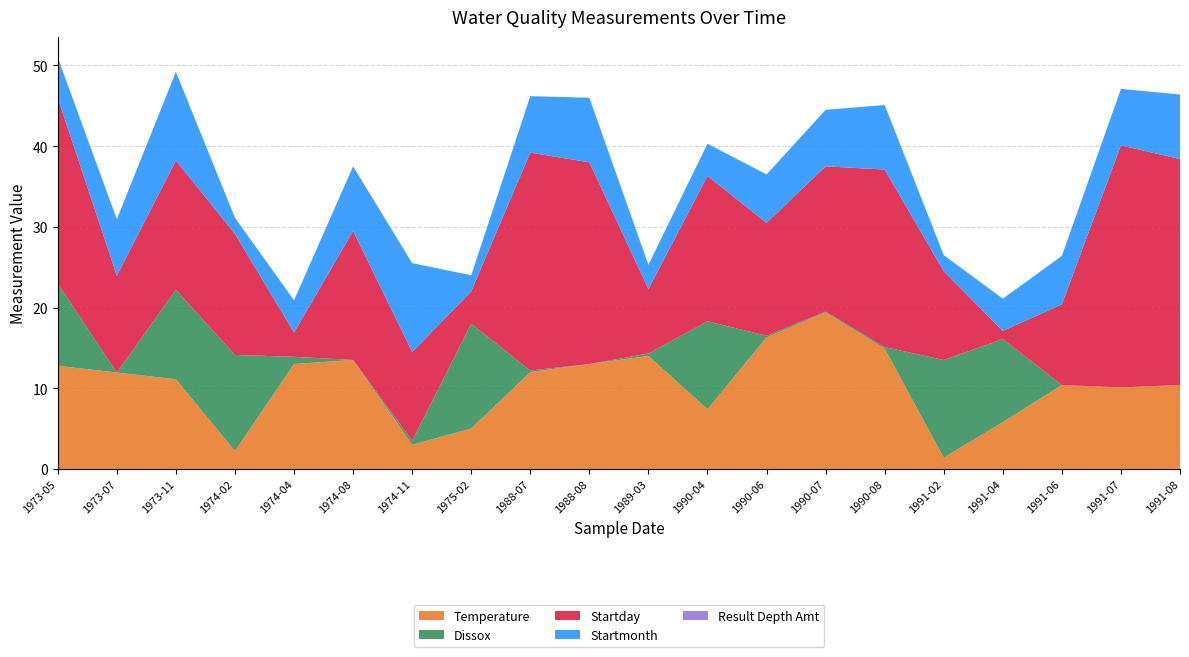

Reading right to left, transcribe all the data shown in this chart.

Temperature: 1991-08=10.4	1991-07=10.1	1991-06=10.4	1991-04=5.8	1991-02=1.4	1990-08=14.9	1990-07=19.4	1990-06=16.3	1990-04=7.4	1989-03=14.0	1988-08=13.0	1988-07=12.0	1975-02=5.0	1974-11=3.0	1974-08=13.5	1974-04=13.0	1974-02=2.2	1973-11=11.1	1973-07=11.9	1973-05=12.8
Dissox: 1991-08=0.0	1991-07=0.0	1991-06=0.0	1991-04=10.3	1991-02=12.1	1990-08=0.2	1990-07=0.1	1990-06=0.2	1990-04=10.9	1989-03=0.3	1988-08=0.0	1988-07=0.2	1975-02=13.0	1974-11=0.5	1974-08=0.0	1974-04=0.9	1974-02=11.9	1973-11=11.1	1973-07=0.0	1973-05=10.2
Startday: 1991-08=28.0	1991-07=30.0	1991-06=10.0	1991-04=1.0	1991-02=11.0	1990-08=22.0	1990-07=18.0	1990-06=14.0	1990-04=18.0	1989-03=8.0	1988-08=25.0	1988-07=27.0	1975-02=4.0	1974-11=11.0	1974-08=16.0	1974-04=3.0	1974-02=15.0	1973-11=16.0	1973-07=12.0	1973-05=23.0
Startmonth: 1991-08=8.0	1991-07=7.0	1991-06=6.0	1991-04=4.0	1991-02=2.0	1990-08=8.0	1990-07=7.0	1990-06=6.0	1990-04=4.0	1989-03=3.0	1988-08=8.0	1988-07=7.0	1975-02=2.0	1974-11=11.0	1974-08=8.0	1974-04=4.0	1974-02=2.0	1973-11=11.0	1973-07=7.0	1973-05=5.0
Result Depth Amt: 1991-08=0.0	1991-07=0.0	1991-06=0.0	1991-04=0.0	1991-02=0.0	1990-08=0.0	1990-07=0.0	1990-06=0.0	1990-04=0.0	1989-03=0.0	1988-08=0.0	1988-07=0.0	1975-02=0.0	1974-11=0.0	1974-08=0.0	1974-04=0.0	1974-02=0.0	1973-11=0.0	1973-07=0.0	1973-05=0.0